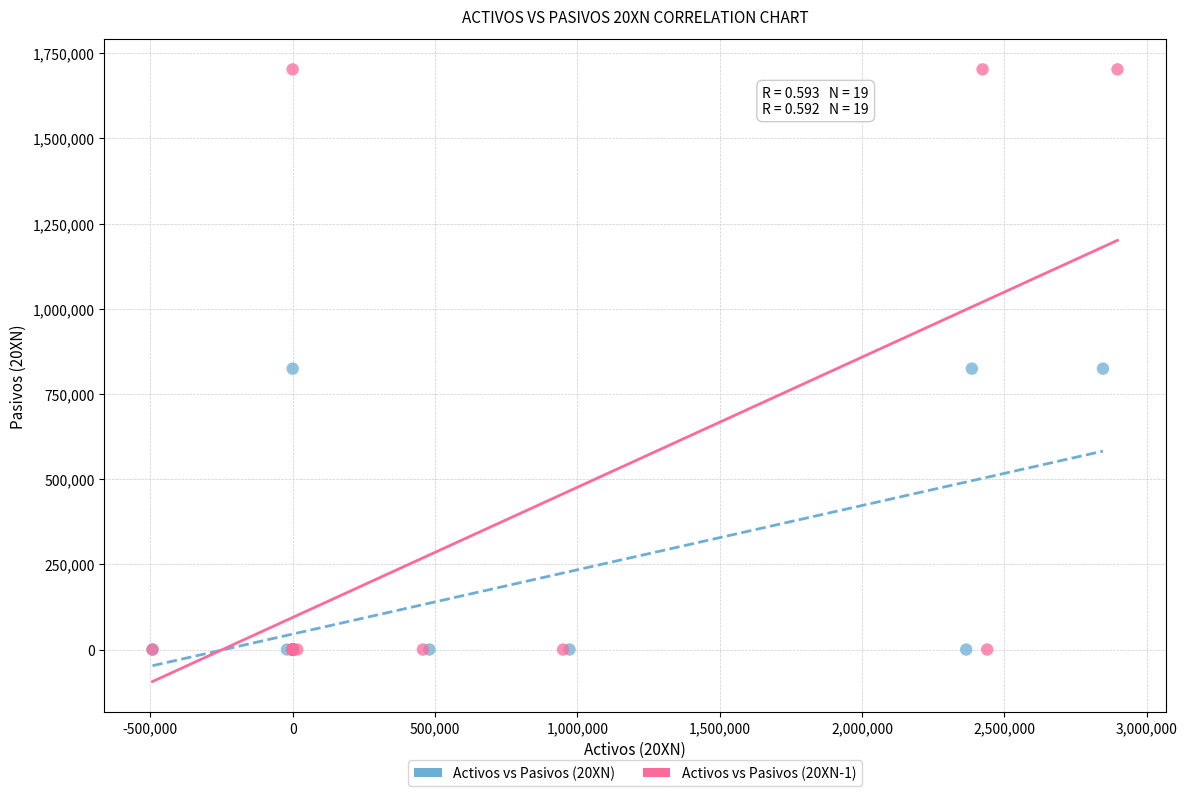

Which series has the largest Y range (max minus min)?

Activos vs Pasivos (20XN-1)